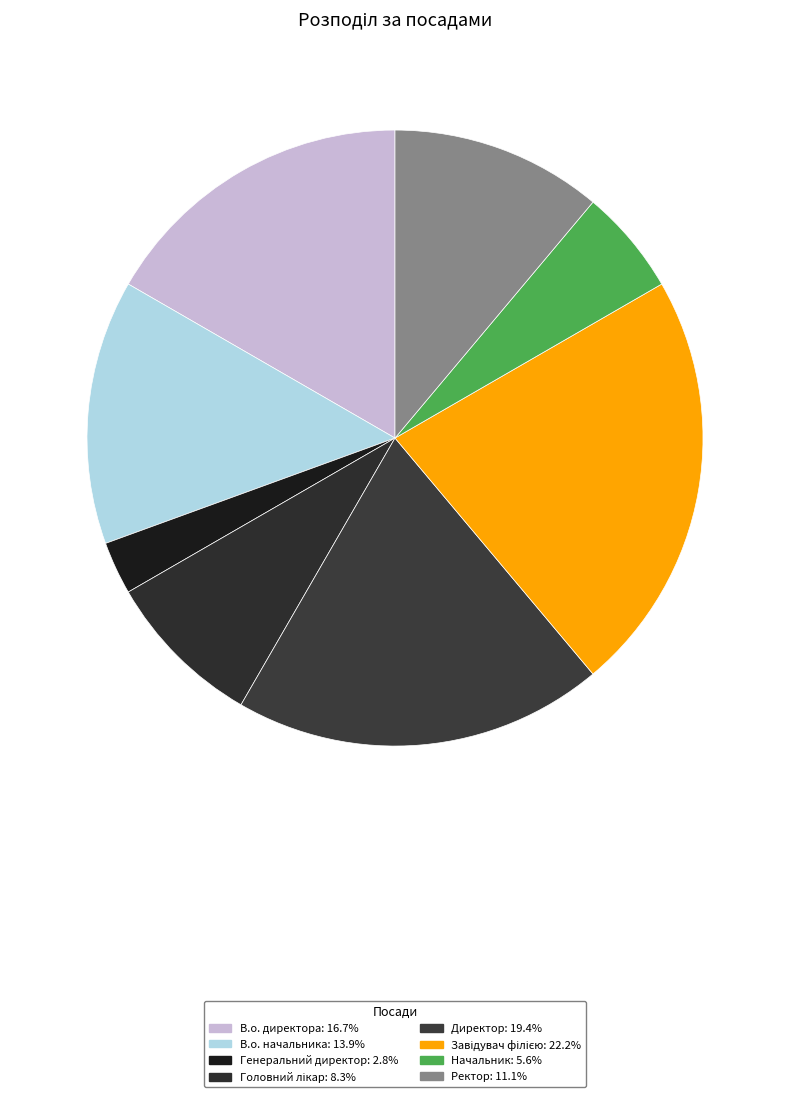

What is the ratio of the value at В.о. директора to the value at Начальник?

3.0